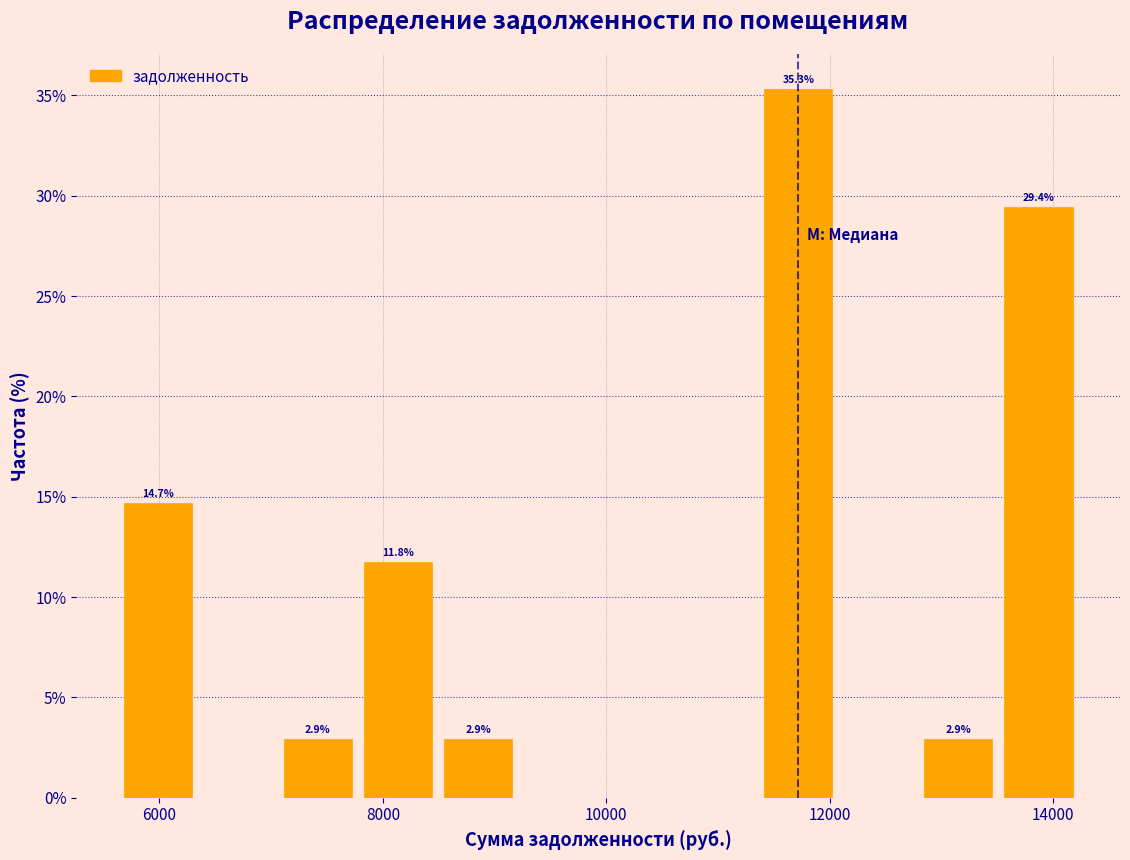

Read against the x-axis, roughly where is the centre of the tallest bar?

11800